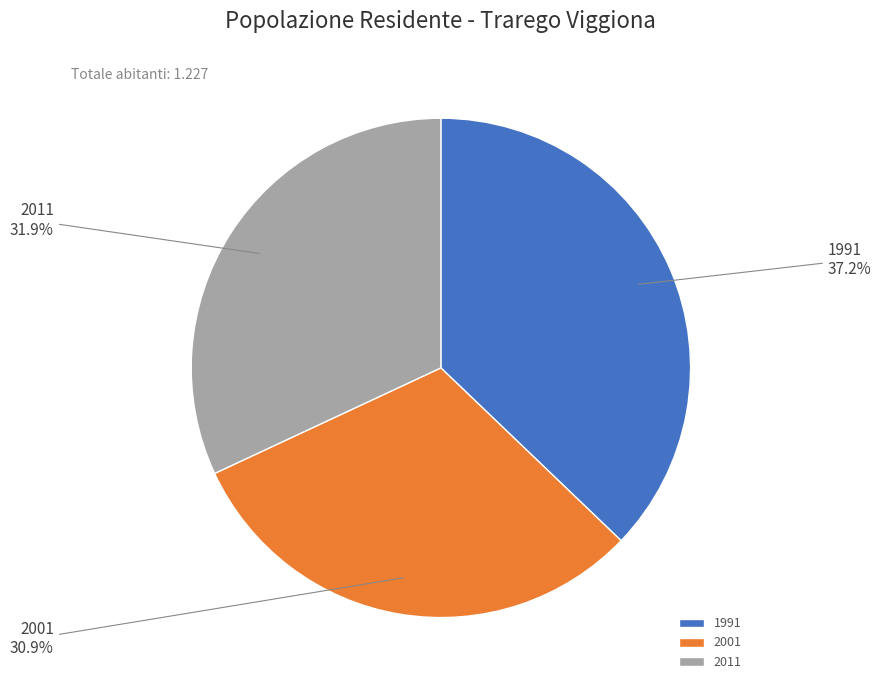

How many slices are in this pie chart?

3